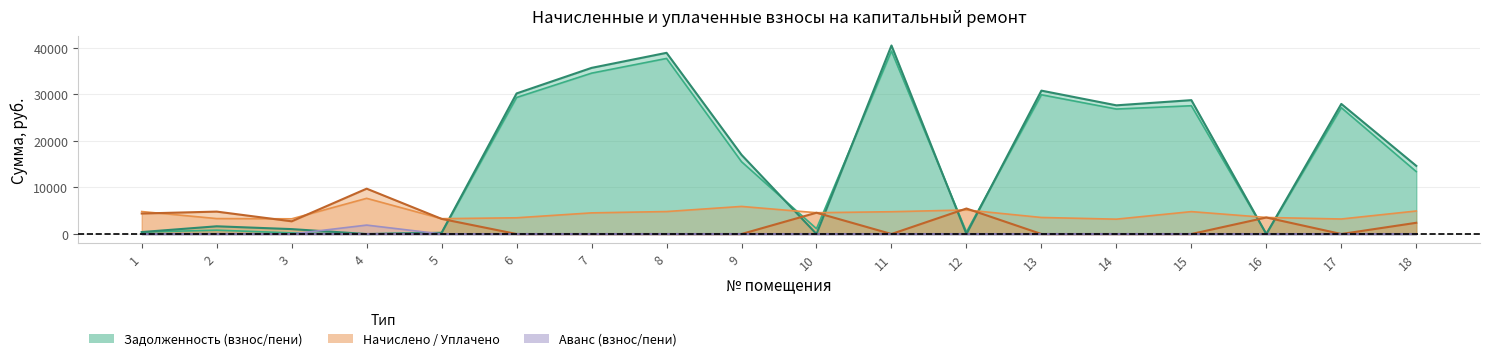

At which label does уплачено reach its peak?

4